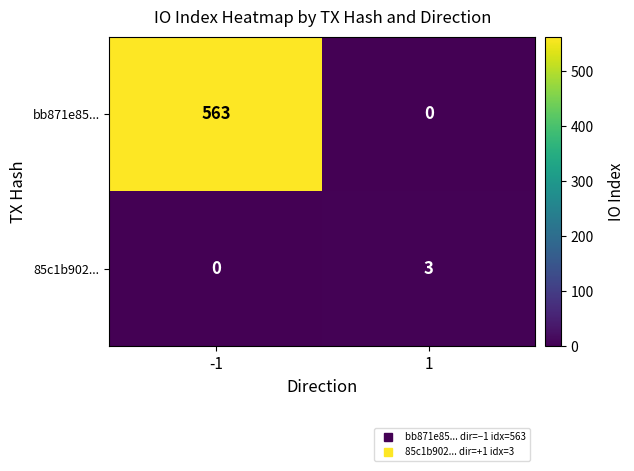

Reading right to left, list all the values displayed in this chart.

bb871e85...: 0	563
85c1b902...: 3	0